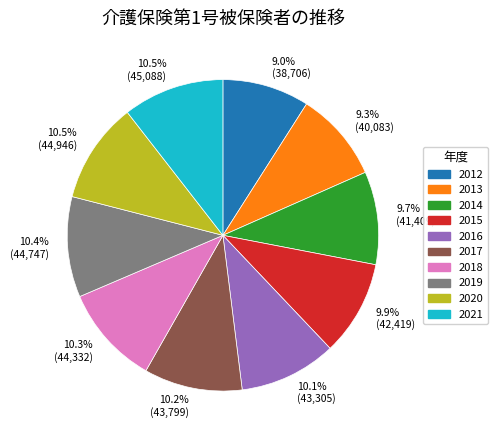

Does any single category account for the majority?

No